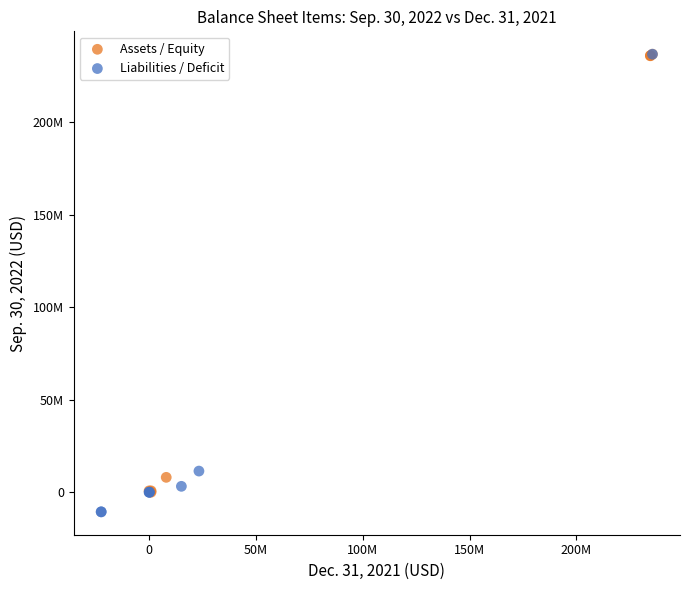

Which series reaches the minimum Y coordinate?

Liabilities / Deficit